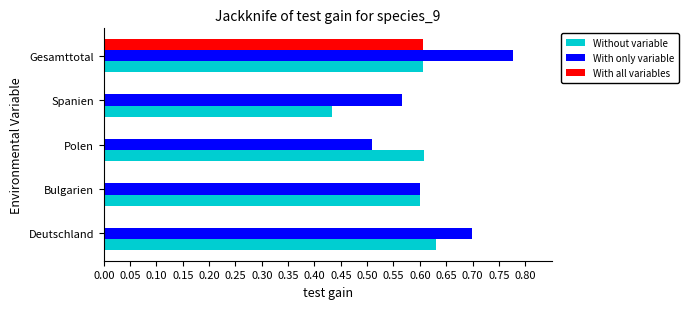

The value of Without variable at Gesamttotal is 0.2. True or false?

False